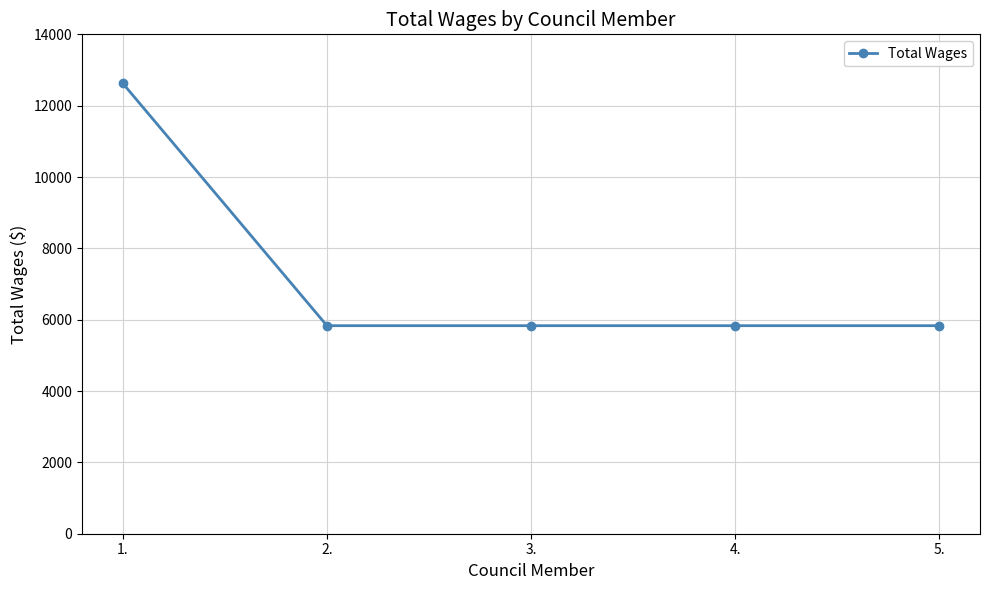

What is the greatest value displayed?

12624